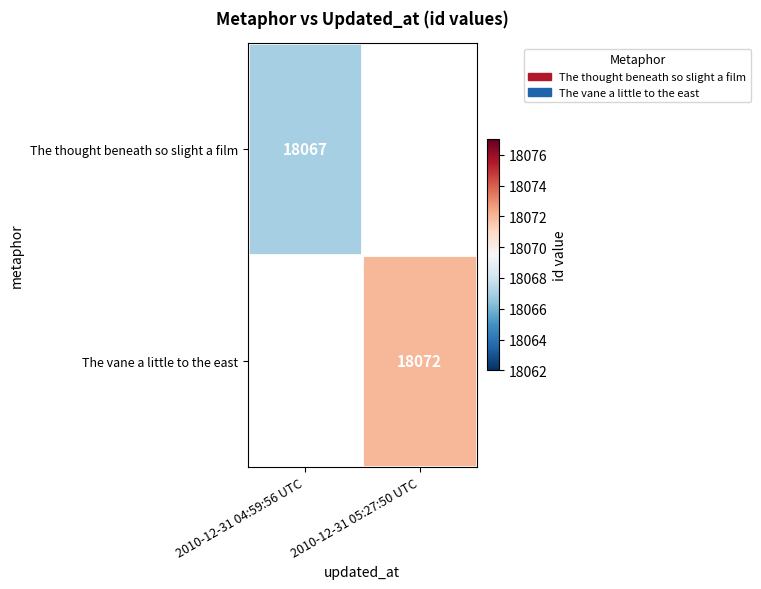

The The thought beneath so slight a film series shows 23621 at 2010-12-31 04:59:56 UTC. True or false?

False